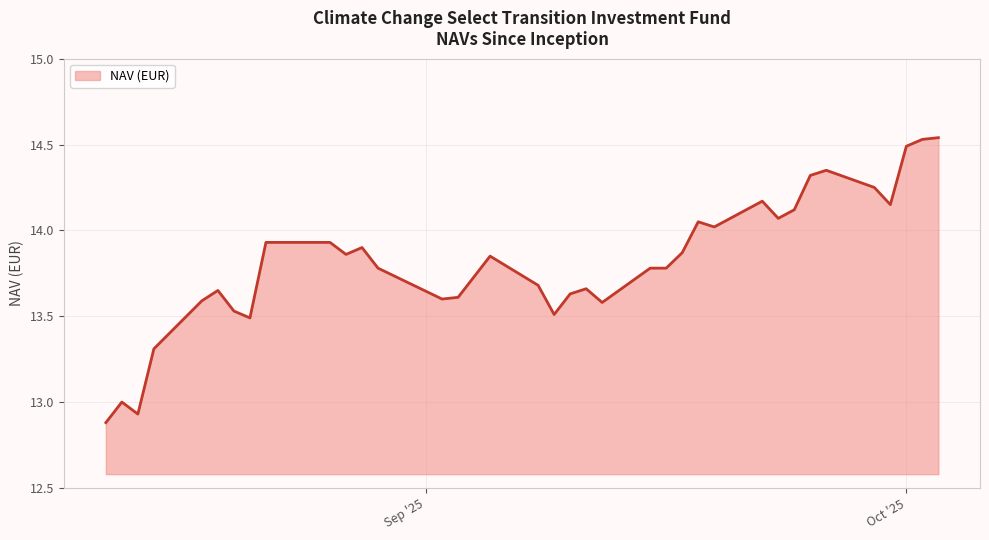

What is the difference between the maximum and minimum values?

1.7